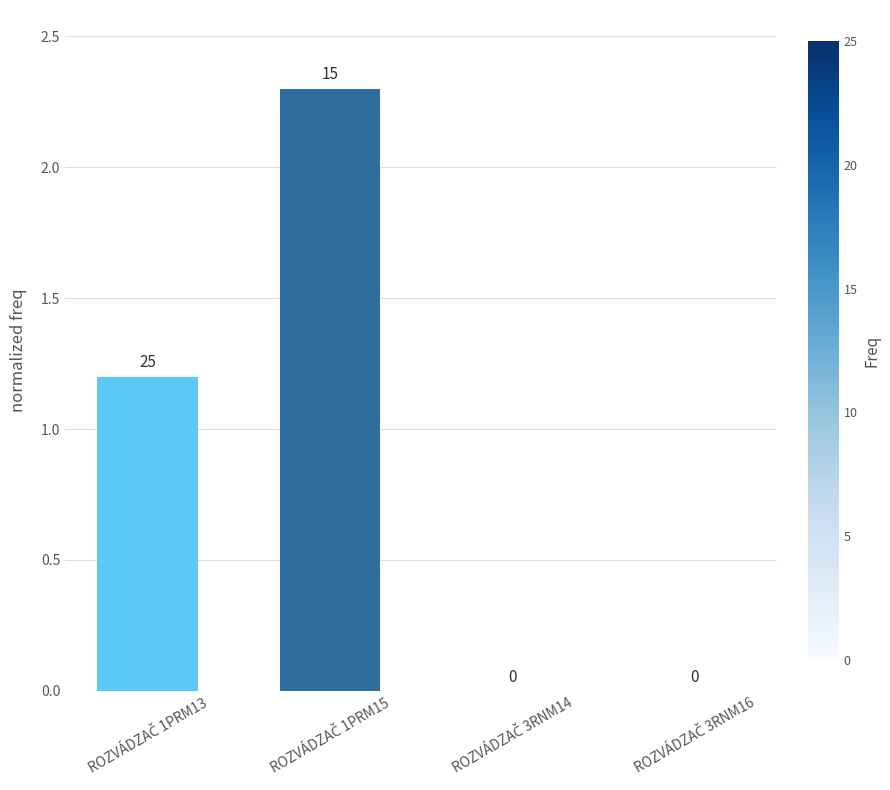

What is the maximum value shown in the chart?

2.3